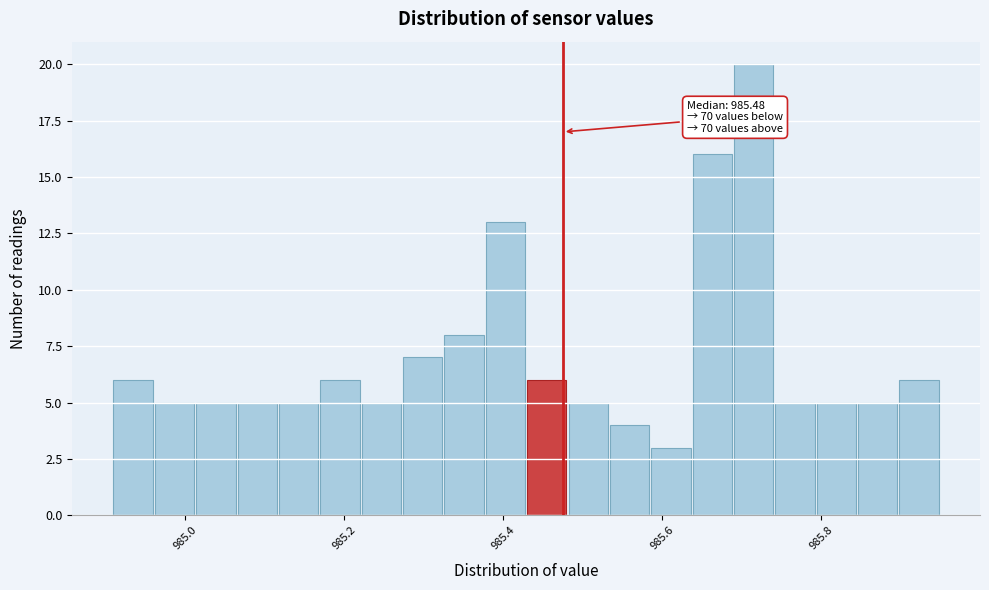

Around what value on the x-axis is the tallest bar? Give the approximate position of its centre, as read against the axis.

985.72